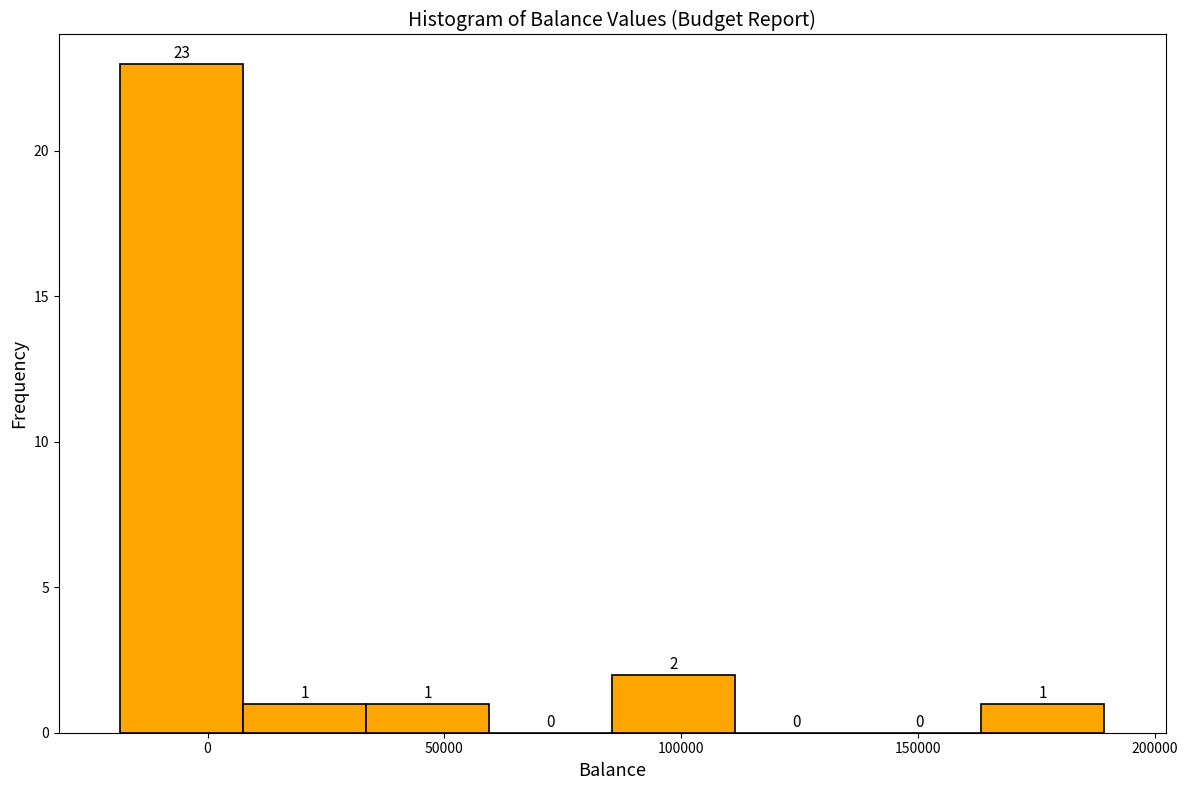

Reading left to right, transcribe this chart: for each bar, give the range it covers on the x-axis and its height. The bar edges are not printed on the chart, so give them approximately, as read against the axis.

-20000 to 10000: 23
10000 to 35000: 1
35000 to 60000: 1
60000 to 85000: 0
85000 to 110000: 2
110000 to 135000: 0
135000 to 165000: 0
165000 to 190000: 1